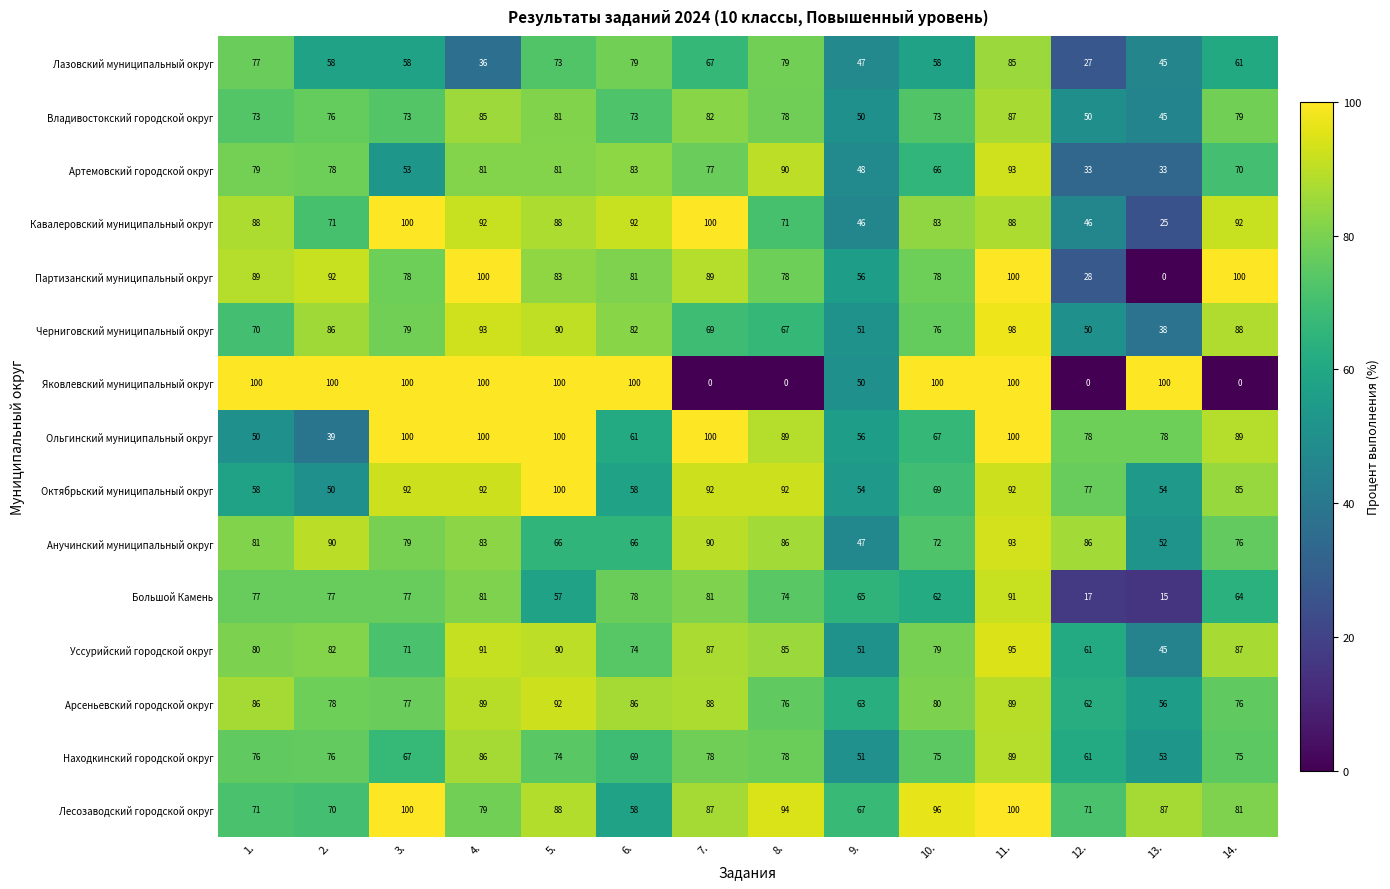

How many distinct data groups are displayed?

15